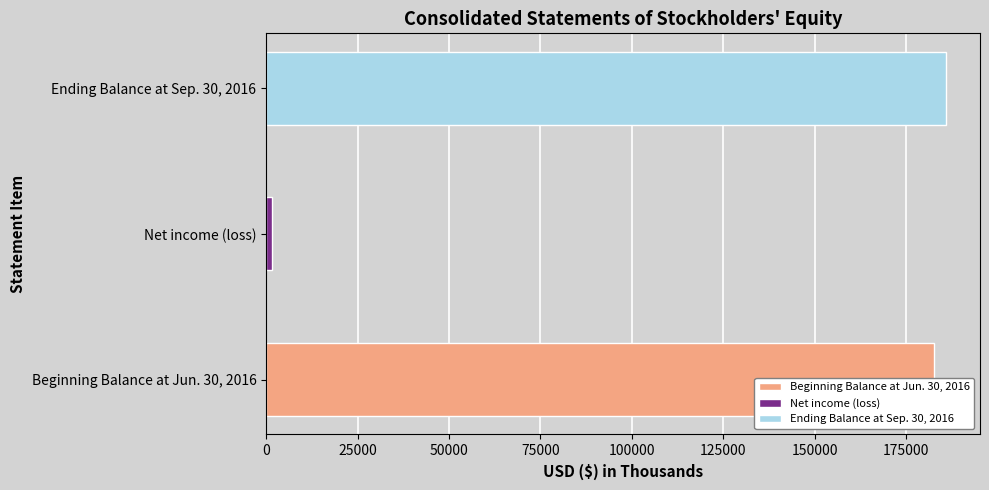

How many data points are above 182594?

1